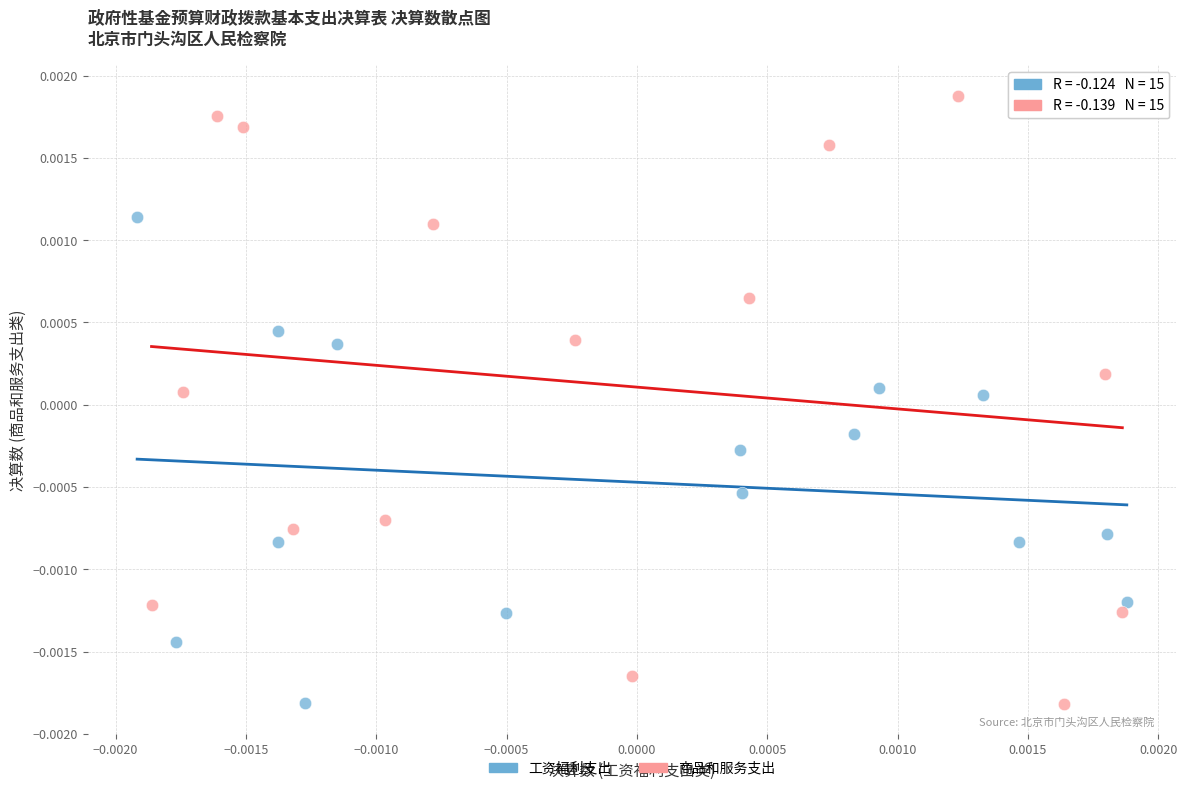

Which series has the largest Y range (max minus min)?

商品和服务支出